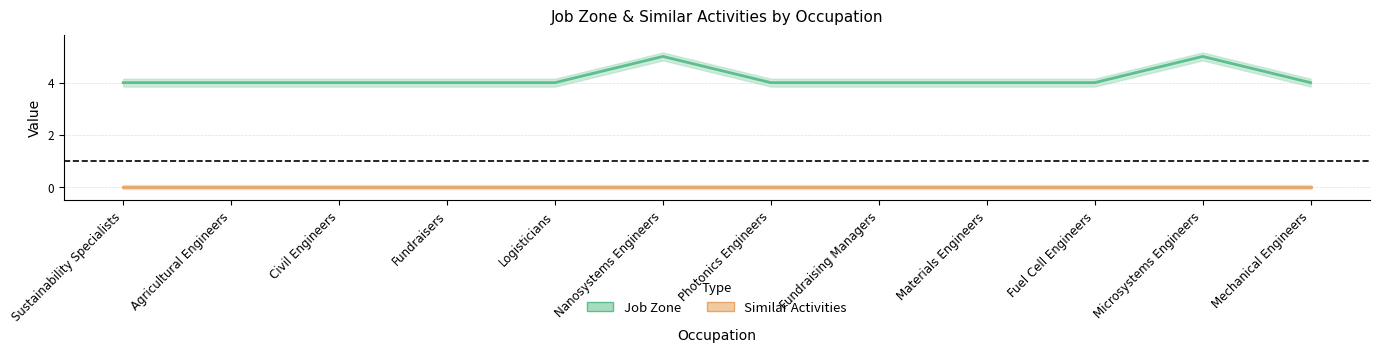

List the labels in order of value, smallest first.

Sustainability Specialists, Agricultural Engineers, Civil Engineers, Fundraisers, Logisticians, Photonics Engineers, Fundraising Managers, Materials Engineers, Fuel Cell Engineers, Mechanical Engineers, Nanosystems Engineers, Microsystems Engineers